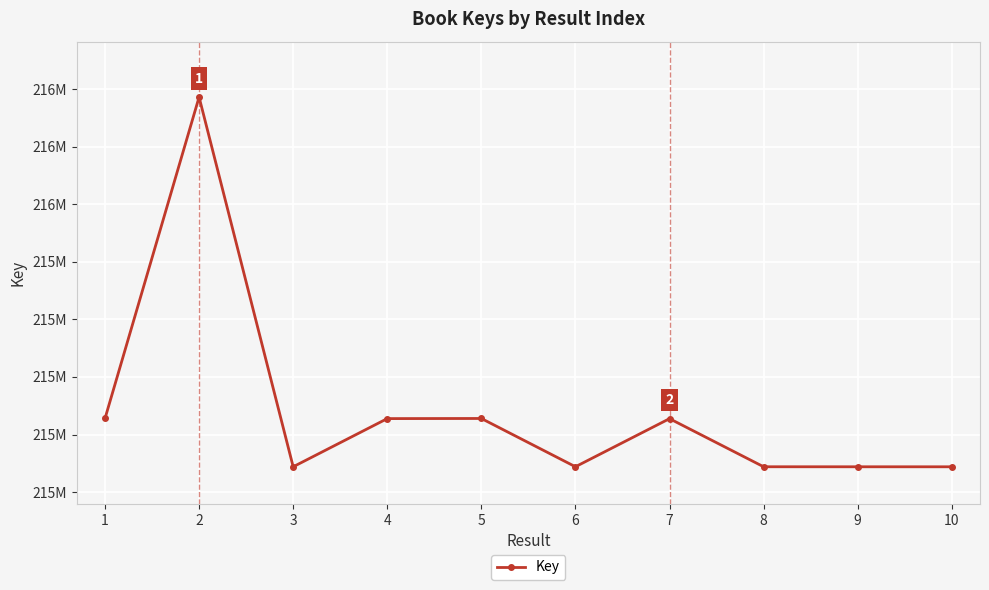

What is the value of the 3rd point from the left?

214688035